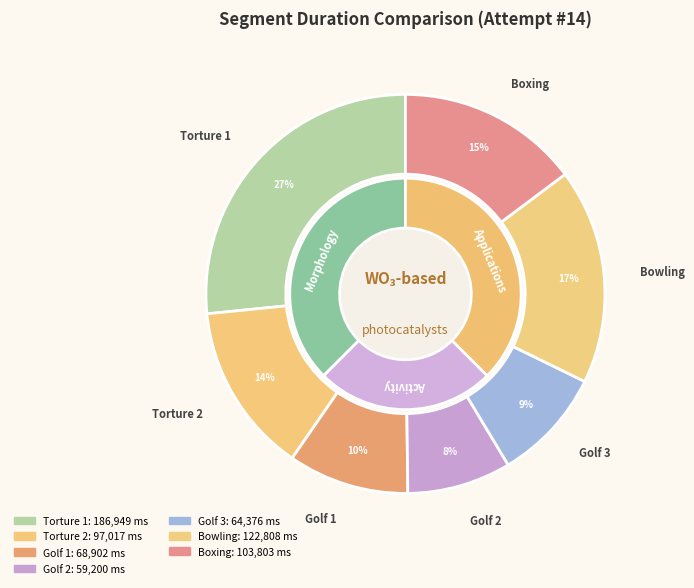

To the nearest percent, what is the combined percentage of Bowling and Boxing?

32%